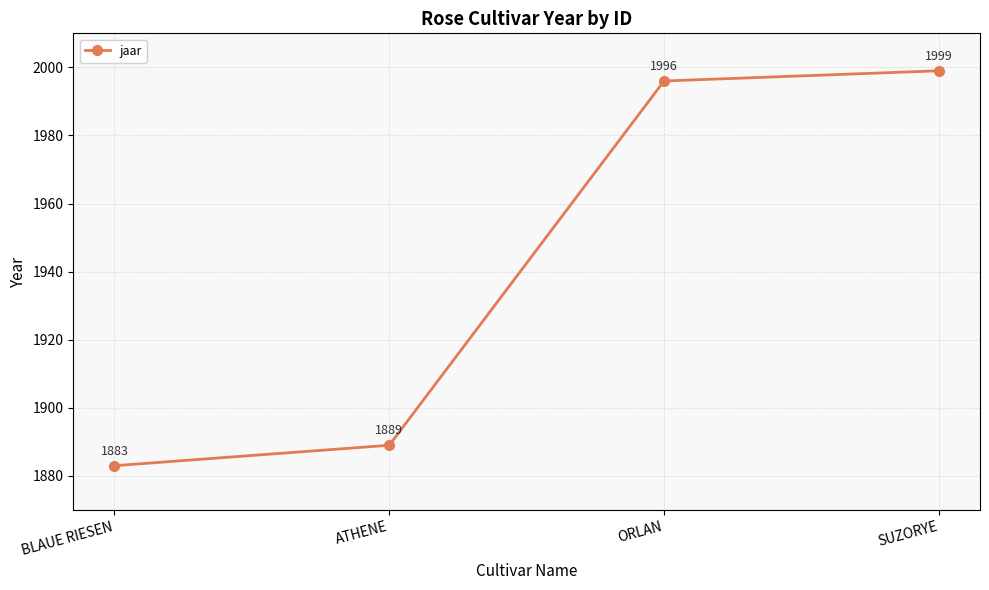

At which label is the value closest to 1941?

ATHENE